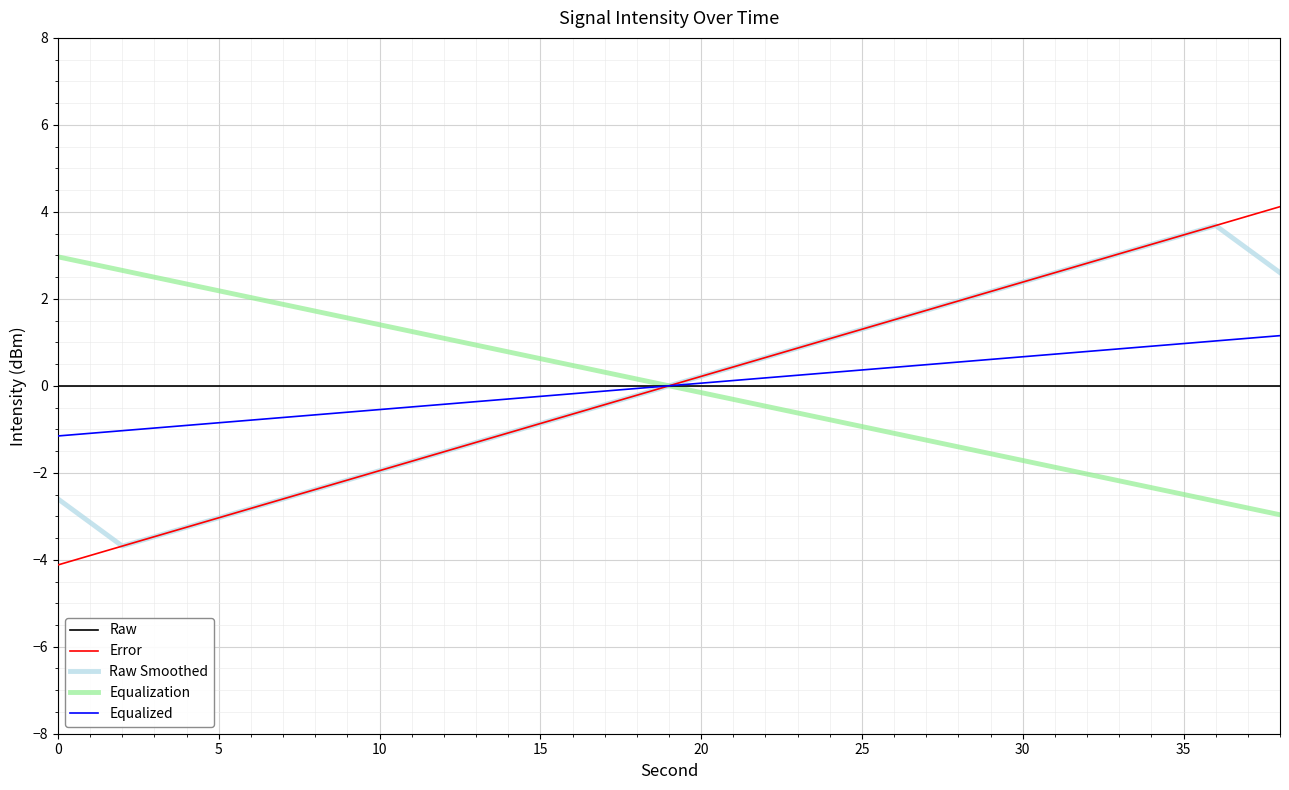

How many categories are shown in the chart?

20